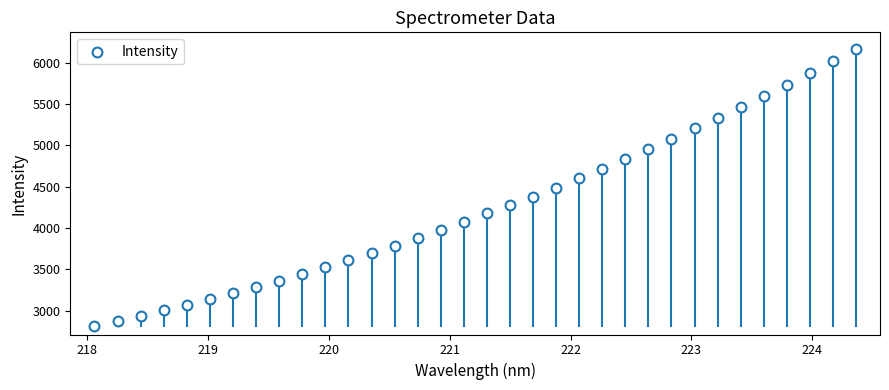

What is the range of Y values (max minus min)?

3354.2